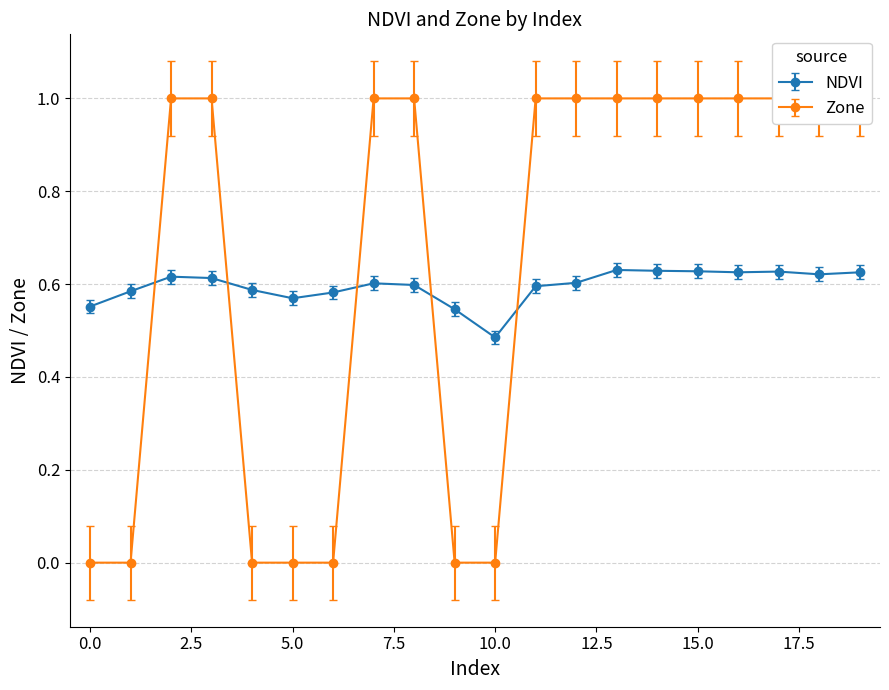

At how many categories does at least one series exceed 0?

20